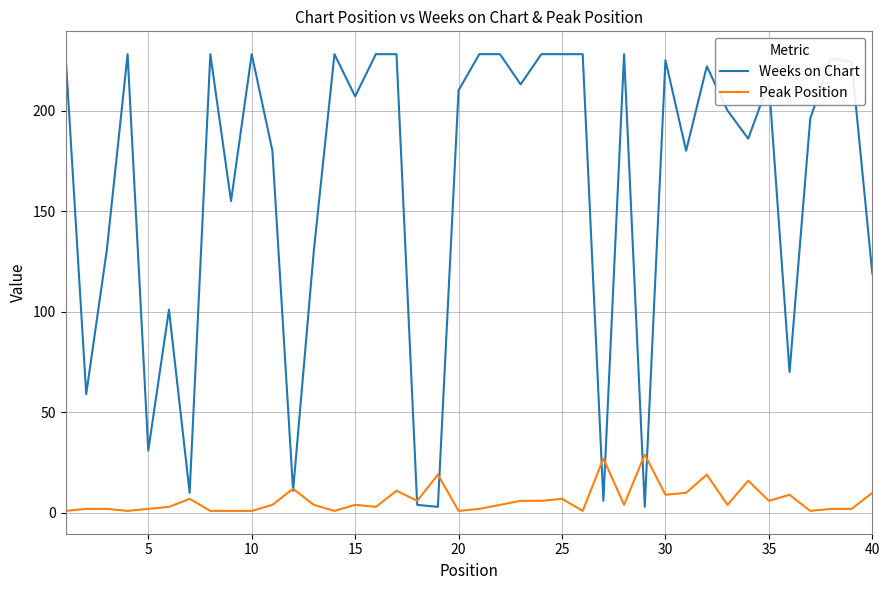

Rank the series by their maximum value, from lowest to highest.

Peak Position, Weeks on Chart